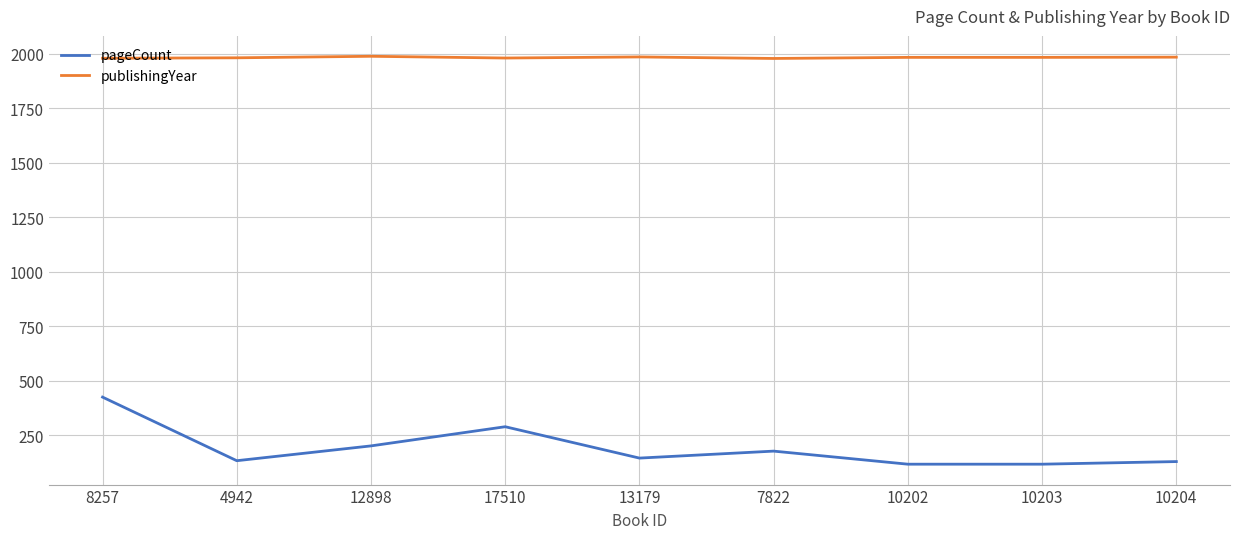

What is the total value across all series at 13179?

2130